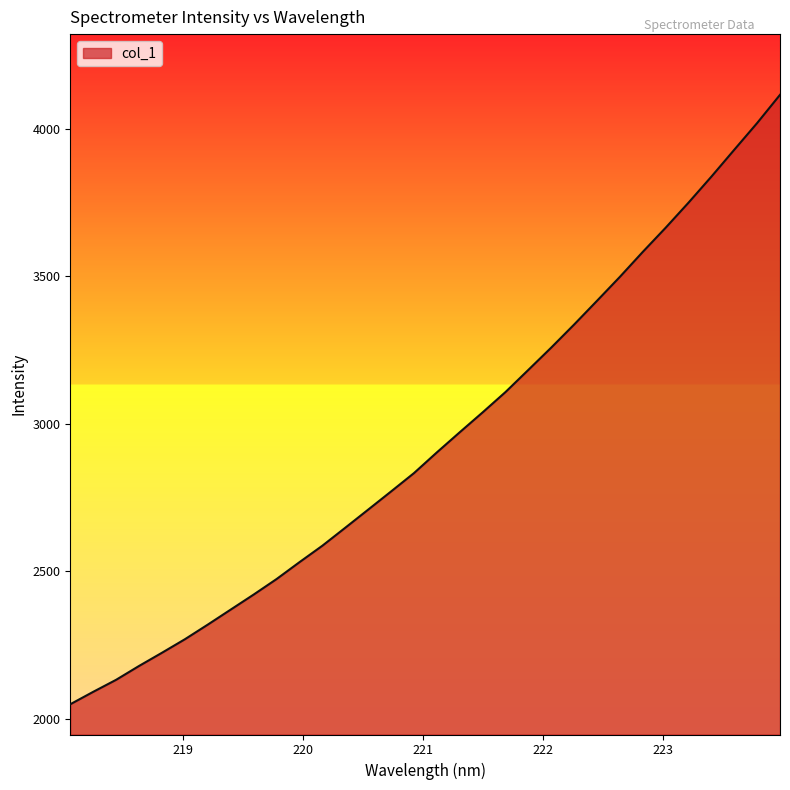

What is the minimum value shown in the chart?

2049.8